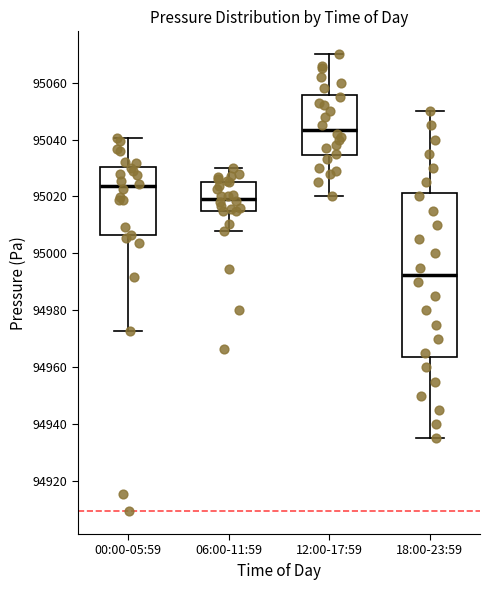

Reading left to right, read every box against the y-axis: the position of its median line, the range the box covers, and the ends of its whiskers. The values are not printed on the chart, so give them approximately, as read against the axis.

00:00-05:59: median 95024, box 95006 to 95030, whiskers 94972 to 95040
06:00-11:59: median 95020, box 95014 to 95026, whiskers 95008 to 95030
12:00-17:59: median 95044, box 95034 to 95056, whiskers 95020 to 95070
18:00-23:59: median 94992, box 94964 to 95022, whiskers 94936 to 95050